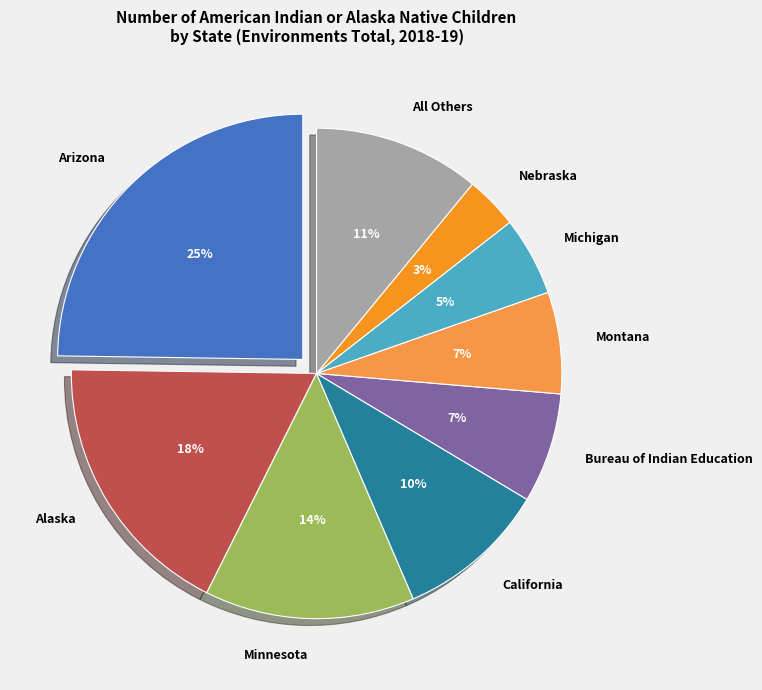

Is Arizona the majority of the pie?

No